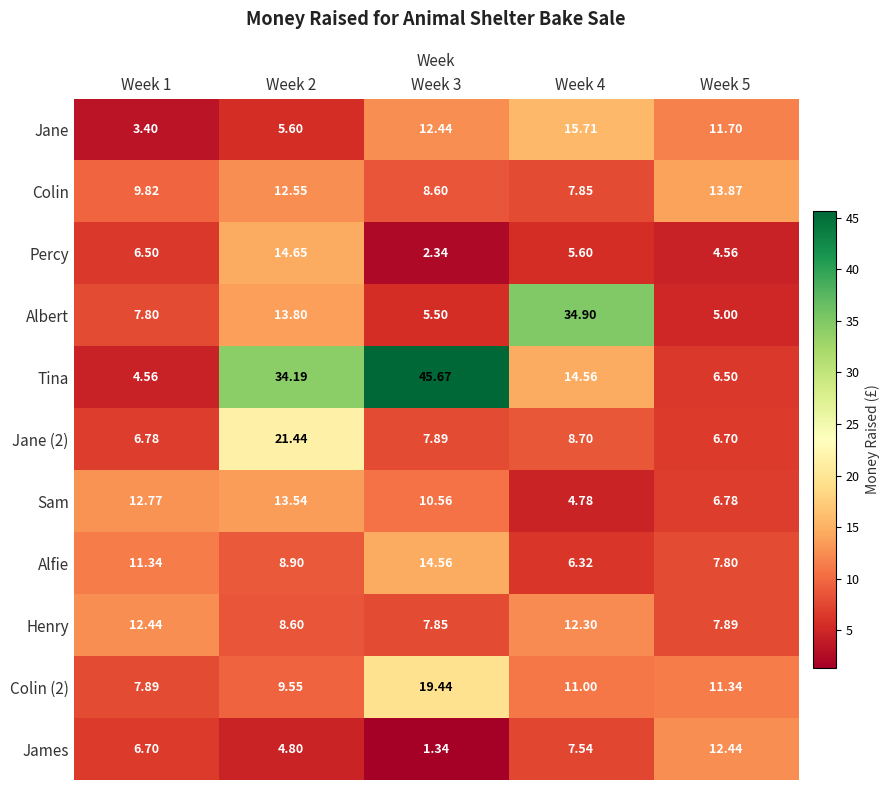

Which series has the widest spread of values?

Tina